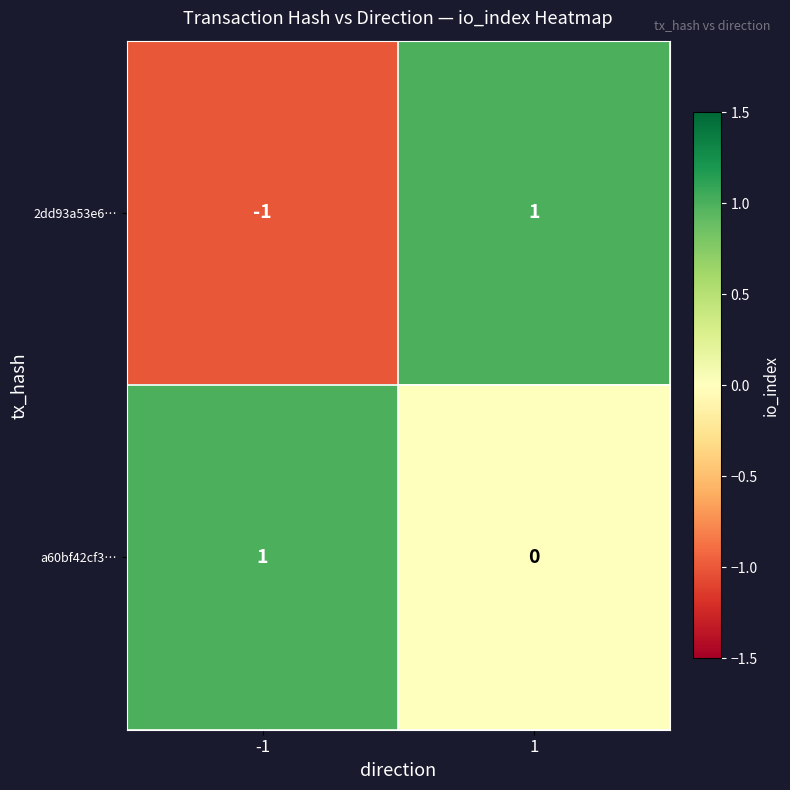

Which series changed the most between -1 and 1?

2dd93a53e6…